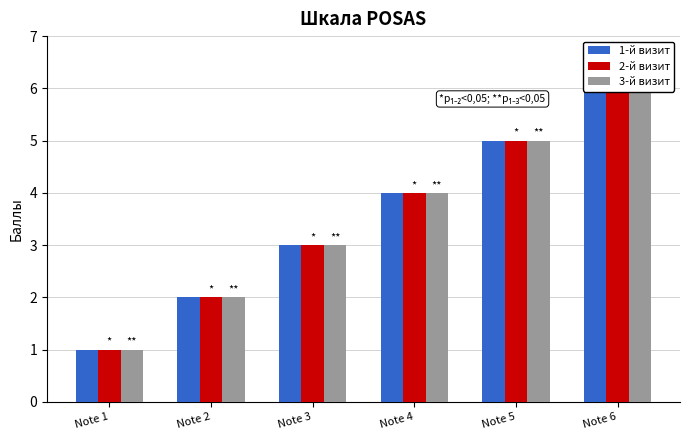

How many 3-й визит values are between 2 and 5?

4